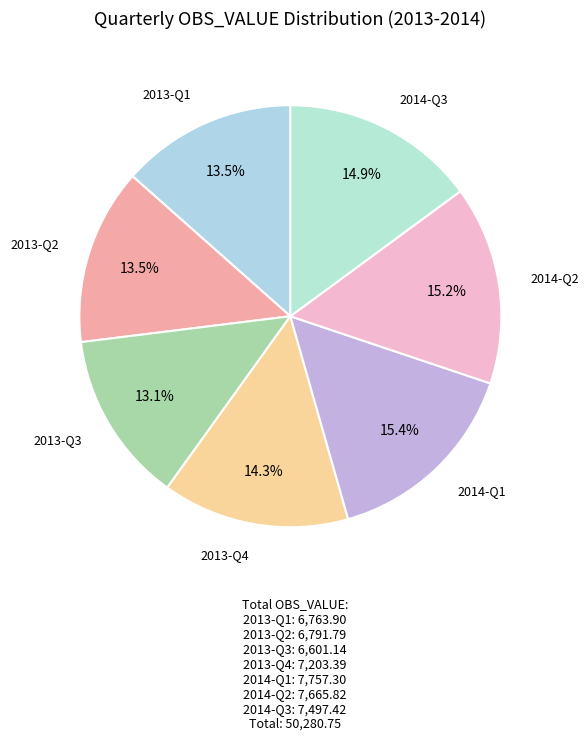

To the nearest percent, what is the difference between the largest and smallest slice percentages?

2%